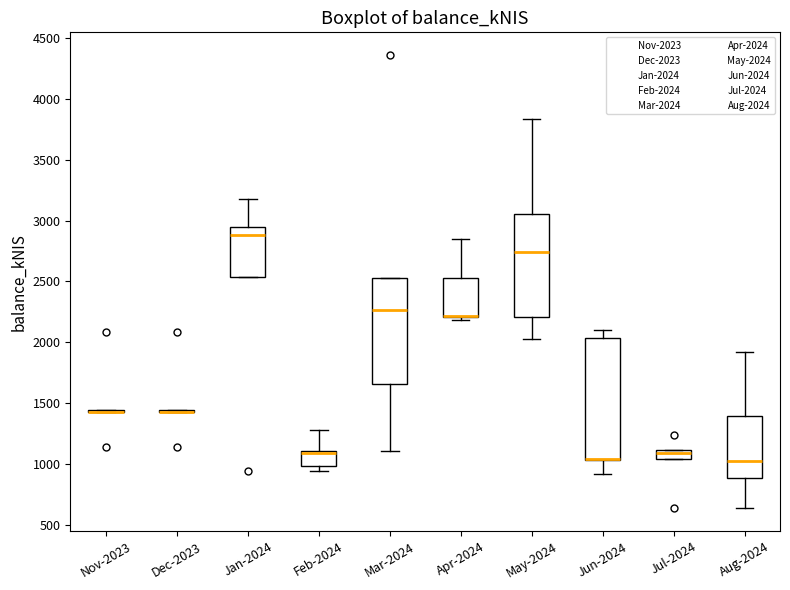

Which box is the tallest, from its lower edge to its upper edge?

Jun-2024